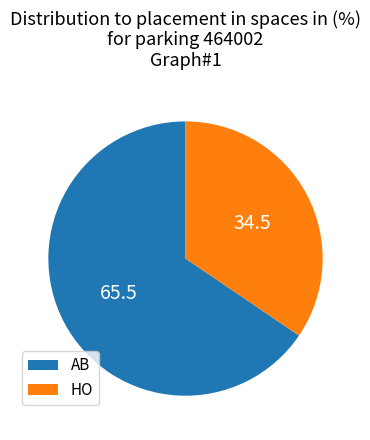

Approximately how many times larger is the value at HO compared to AB?

0.5